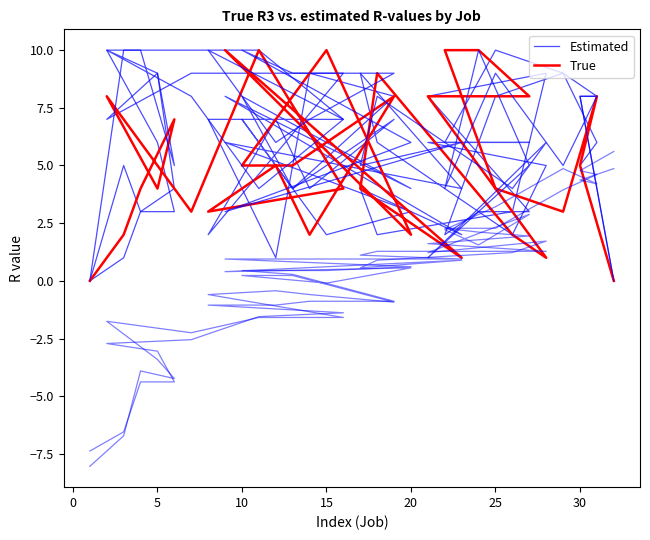

How many values in True are above zero?

30